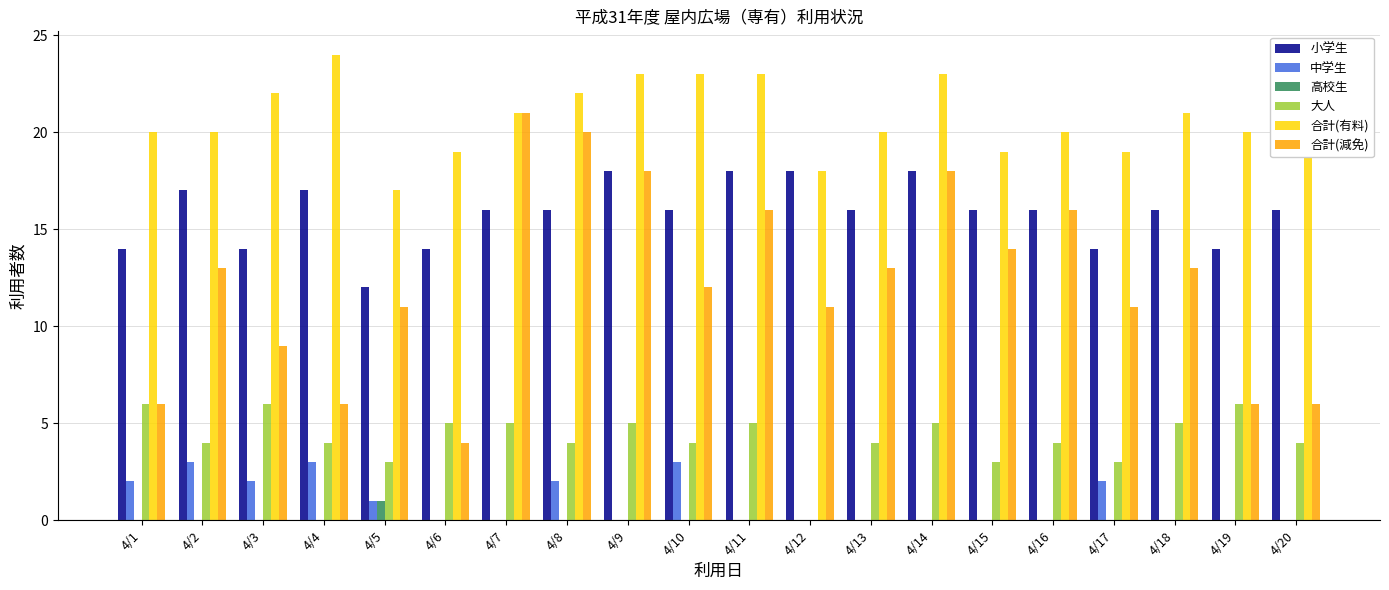

Which series has the largest total across all categories?

合計(有料)